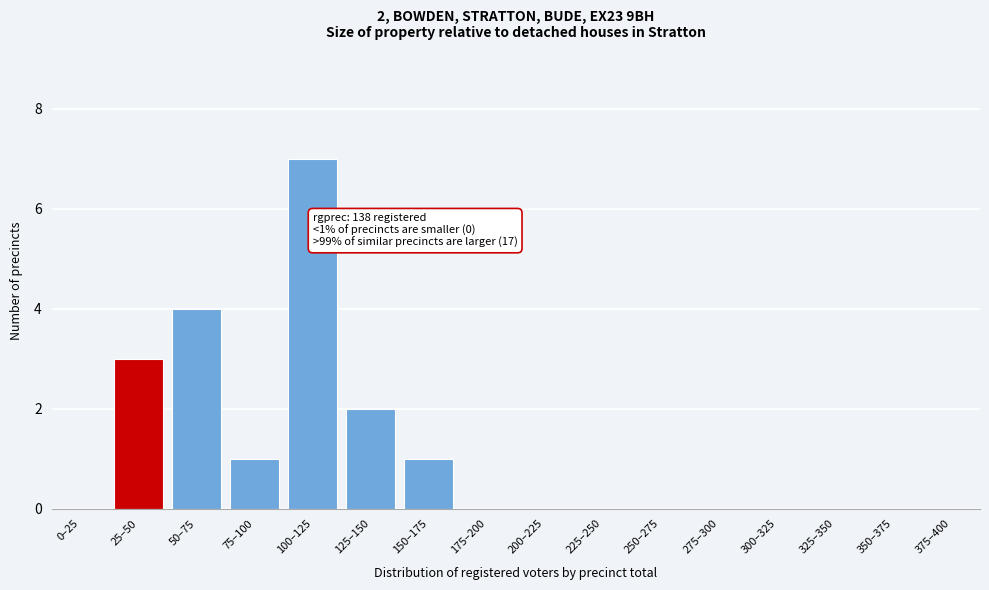

Reading right to left, transcribe all the data shown in this chart.

375–400=0	350–375=0	325–350=0	300–325=0	275–300=0	250–275=0	225–250=0	200–225=0	175–200=0	150–175=1	125–150=2	100–125=7	75–100=1	50–75=4	25–50=3	0–25=0